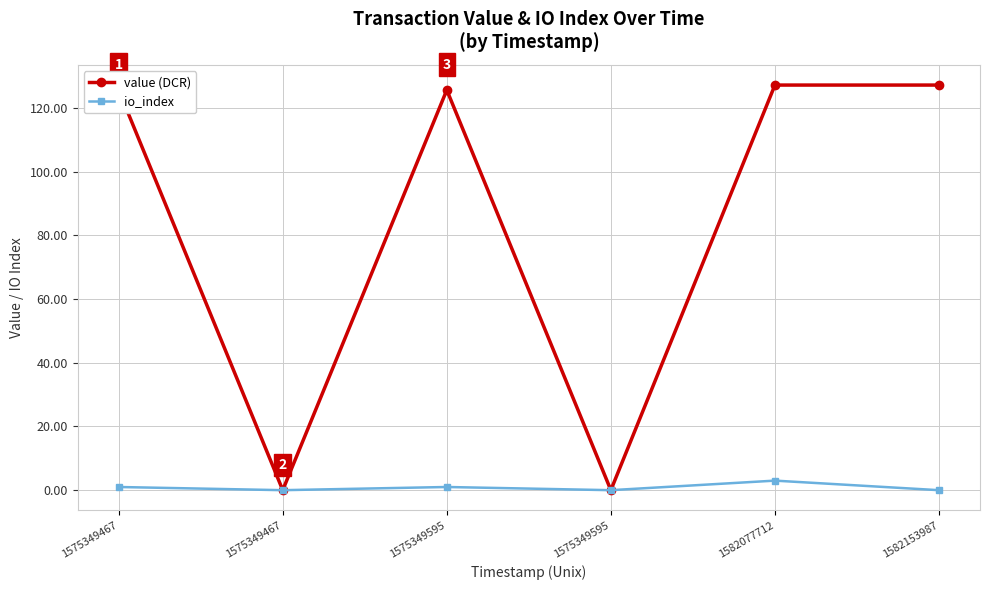

Which series has the largest total across all categories?

value (DCR)